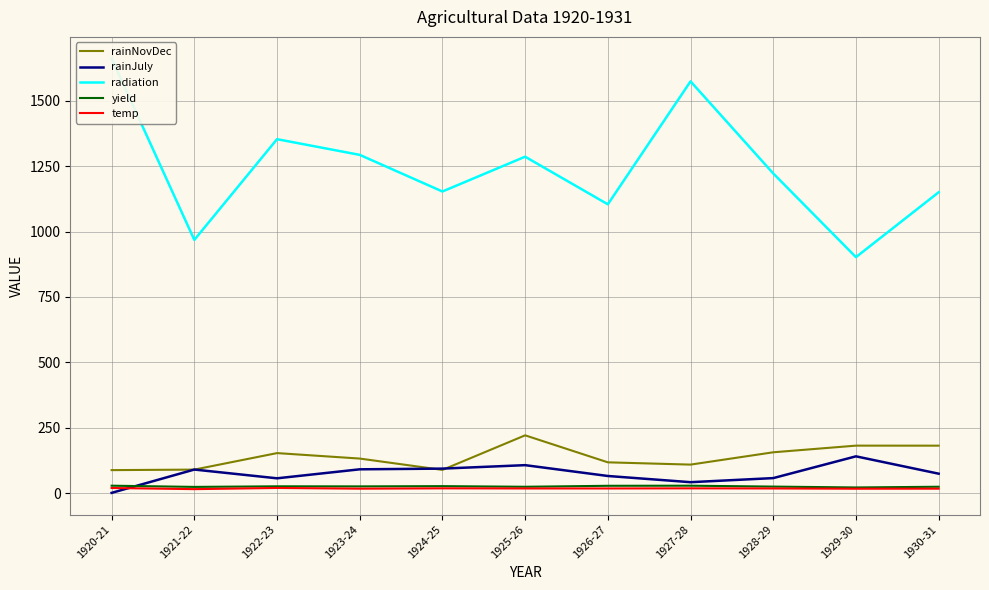

What is the minimum value for radiation?

902.0